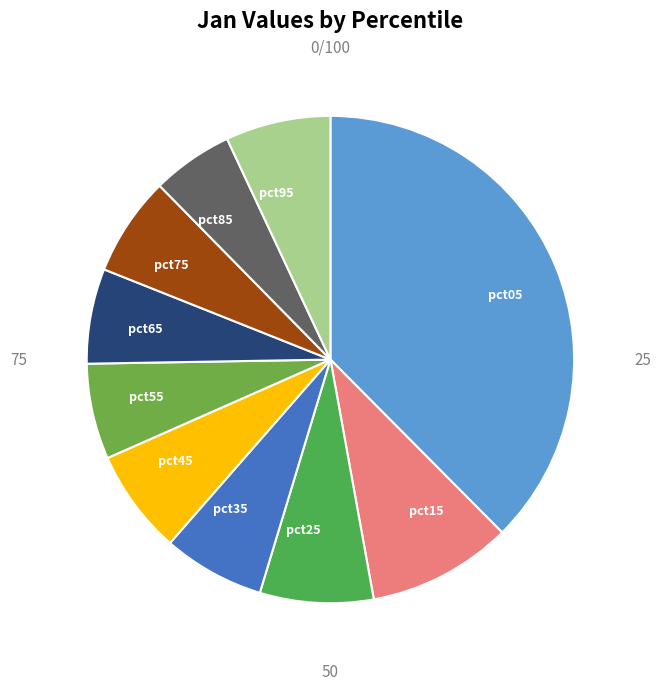

Which has a higher value, pct05 or pct85?

pct05